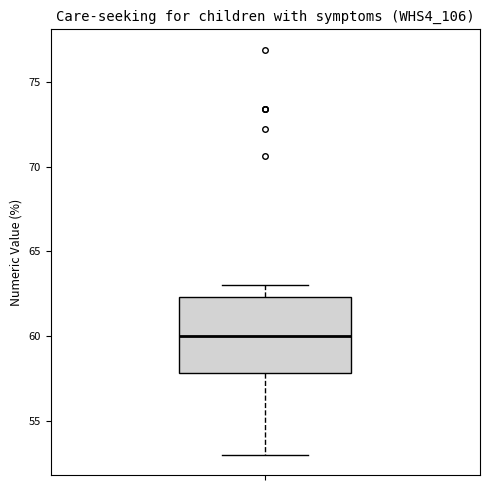

Transcribe this box plot: give where the median line is, the range the box spans, and where the two whiskers end, as read against the y-axis. The values are not printed on the chart, so give them approximately, as read against the axis.

median 60.0, box 58.0 to 62.5, whiskers 53.0 to 63.0